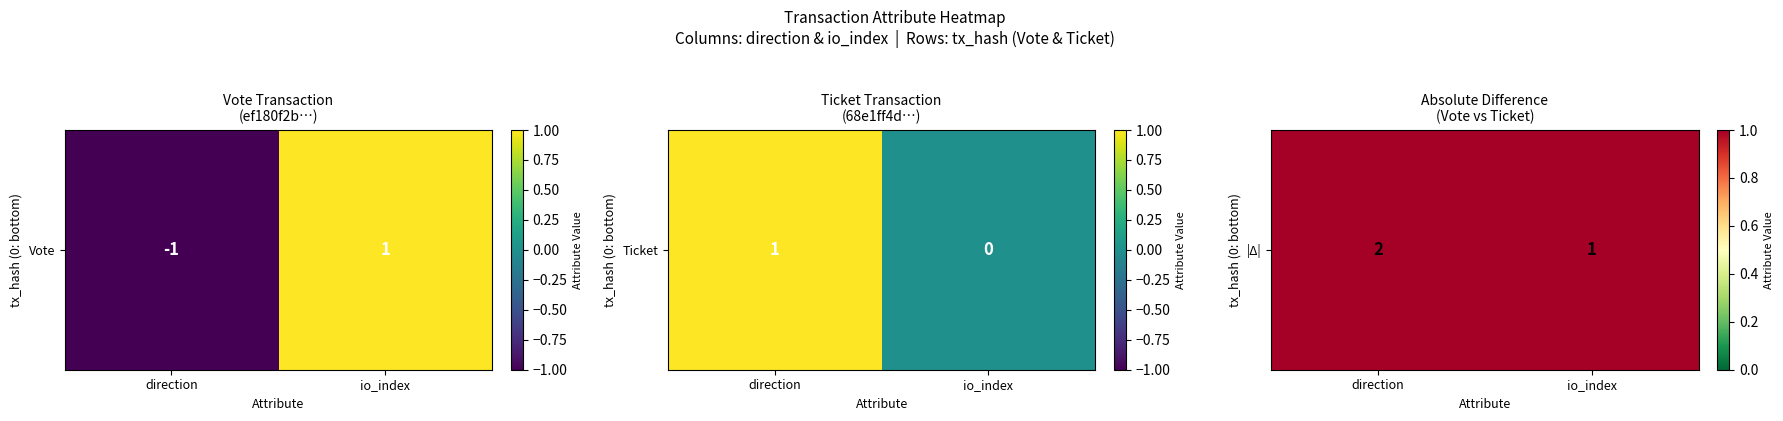

How many values are between 1 and 2?

2